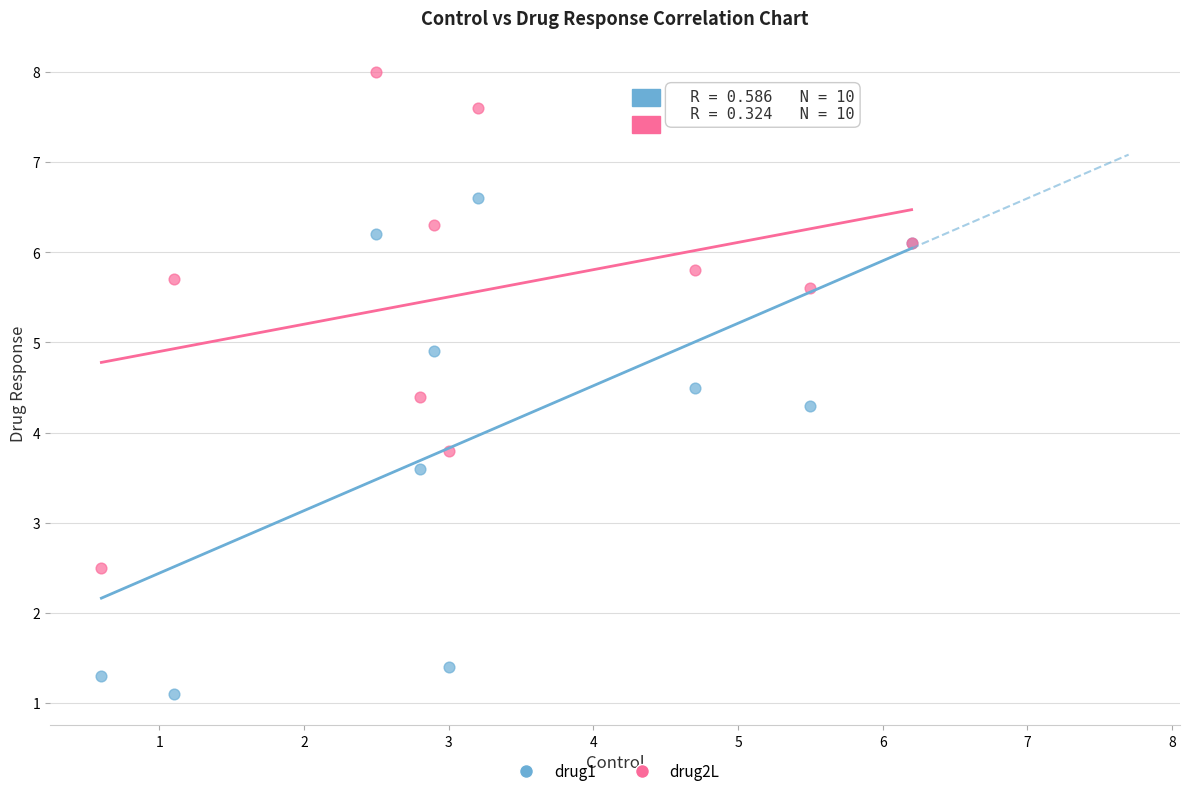

What is the X range (max minus min) for the scatter plot?

5.6